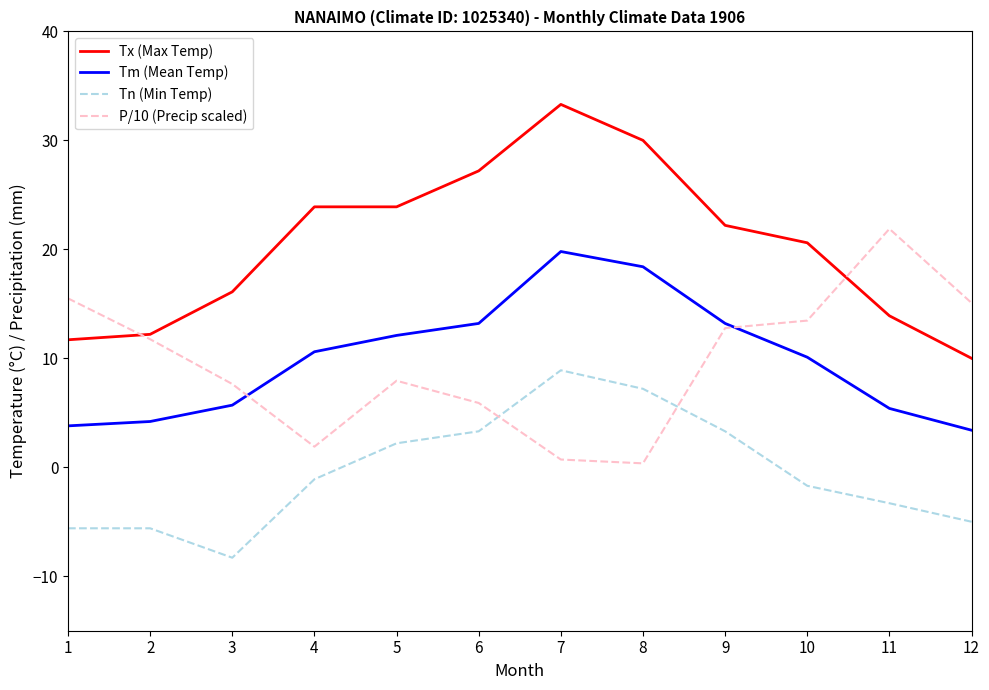

Which series changed the most between 6 and 9?

P/10 (Precip scaled)